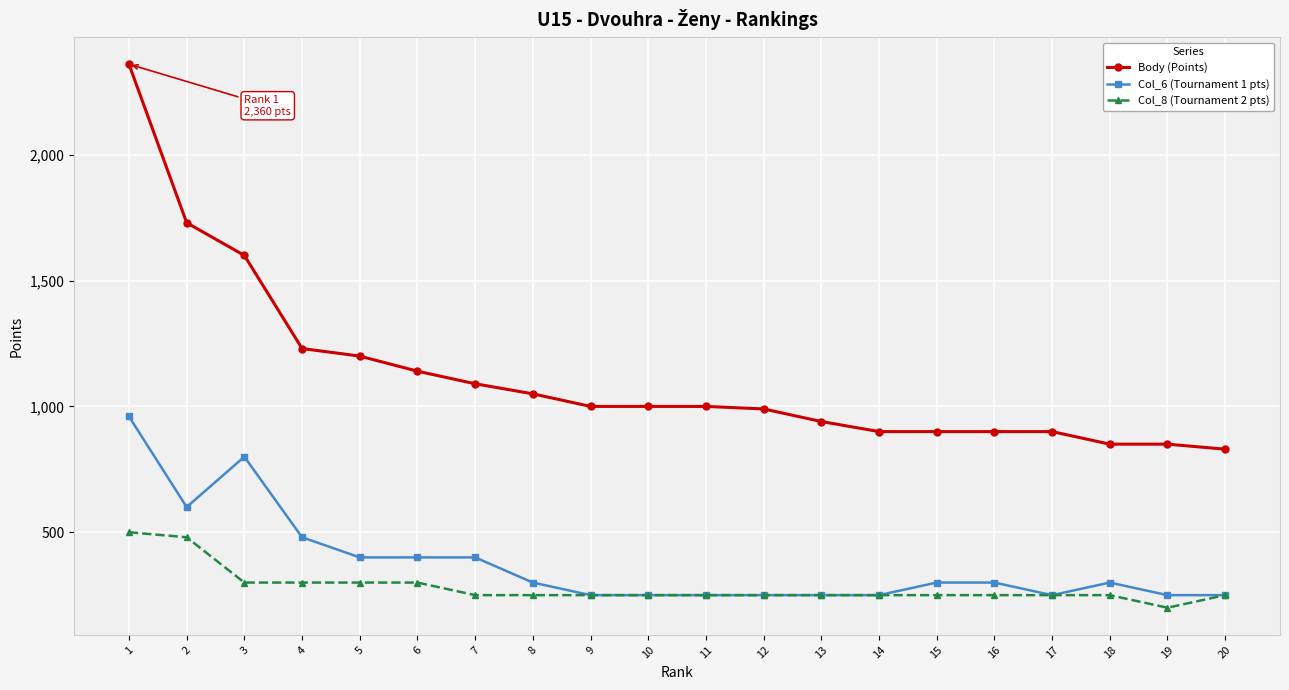

True or false: Col_8 (Tournament 2 pts) has a value of 371 at 20.

False